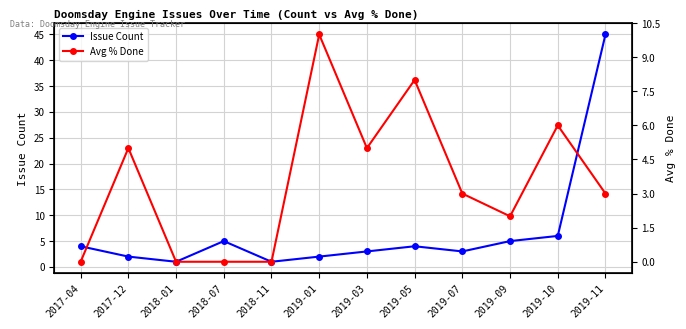

What is the approximate value of Avg % Done at 2019-10, to the nearest 10?

10